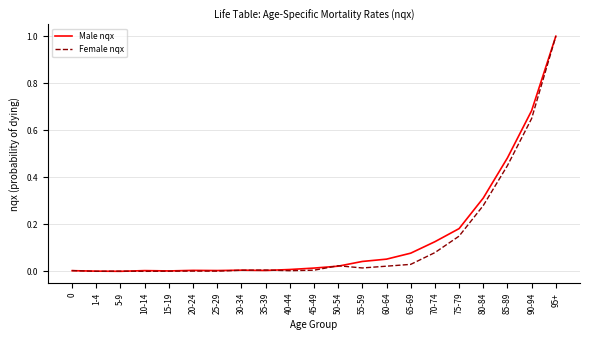

Which series changed the most between 50-54 and 85-89?

Male nqx